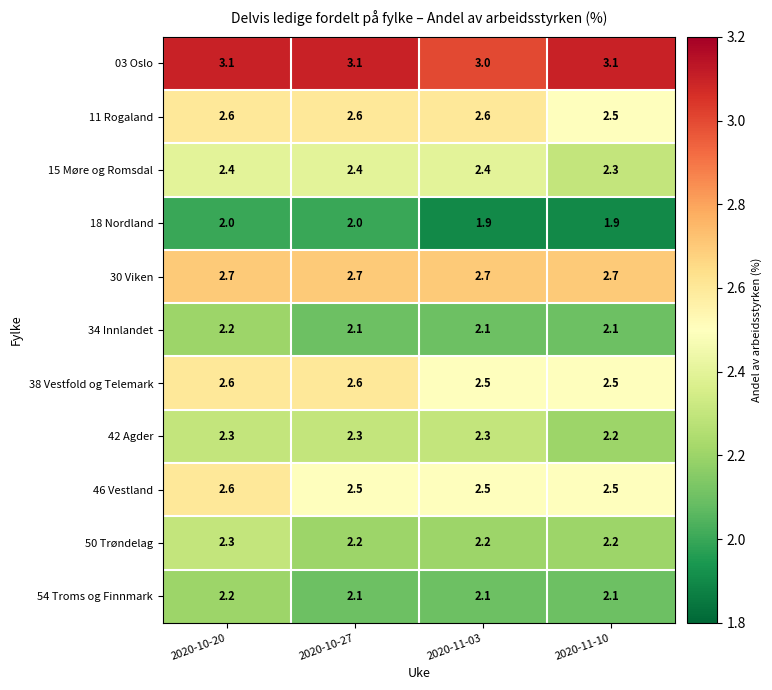

At which category is the sum across all series the highest?

2020-10-20